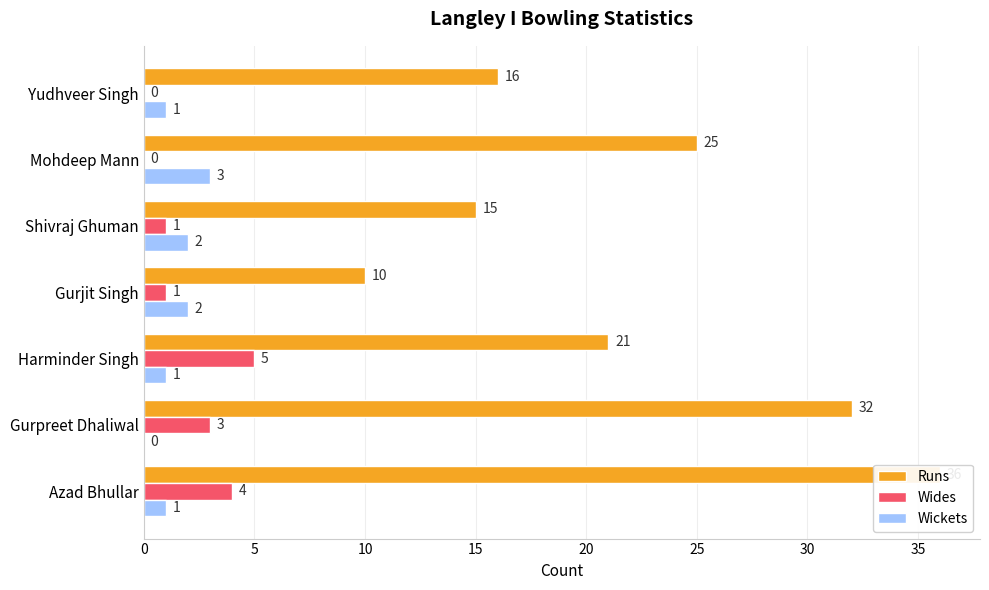

What is the difference between the second highest and second lowest values in the Wides series?

4